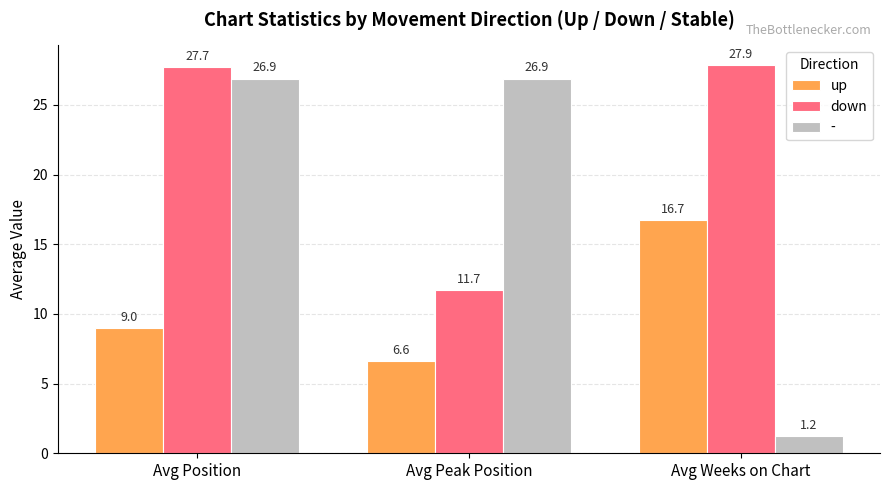

Rank the series at Avg Weeks on Chart from highest to lowest value.

down, up, -